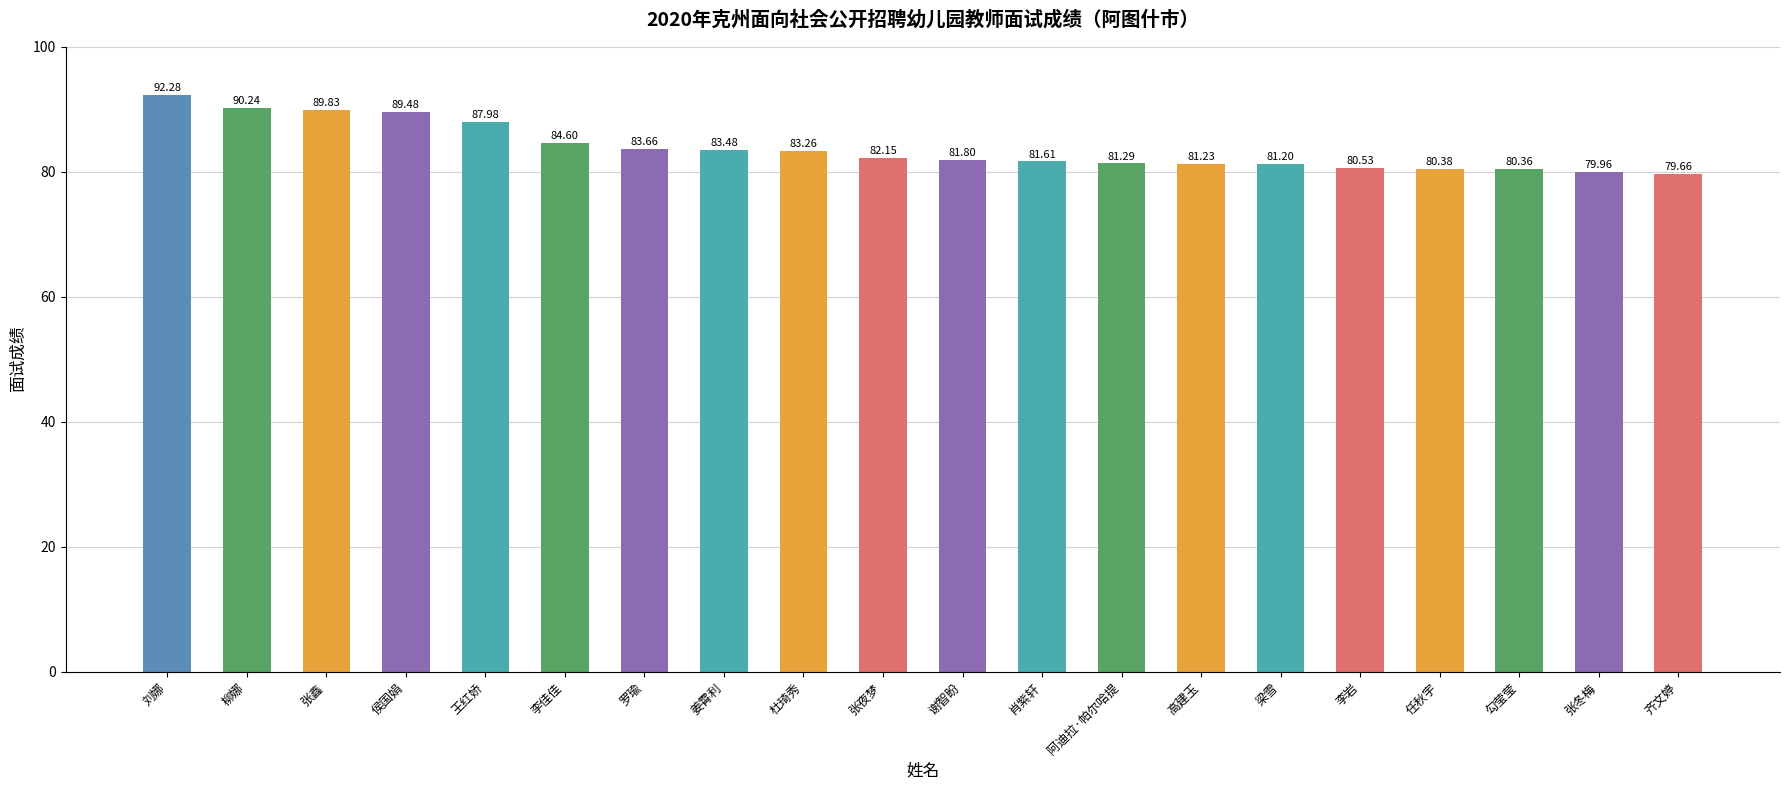

How many distinct data groups are displayed?

1